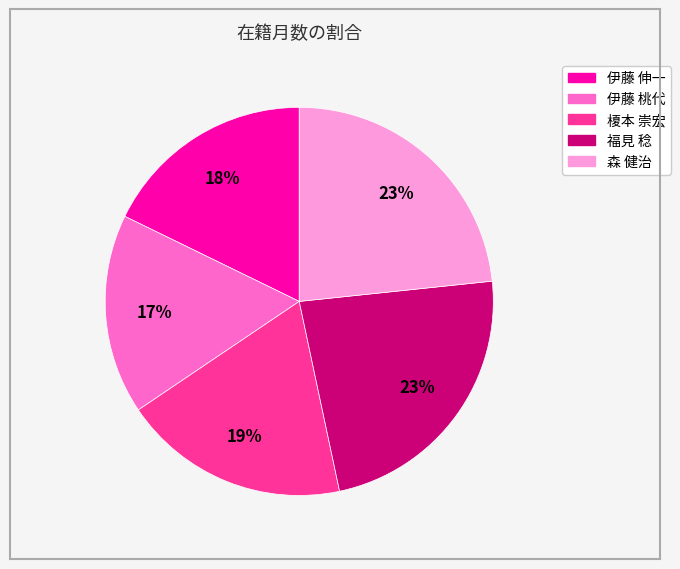

Which slice is the smallest?

伊藤 桃代